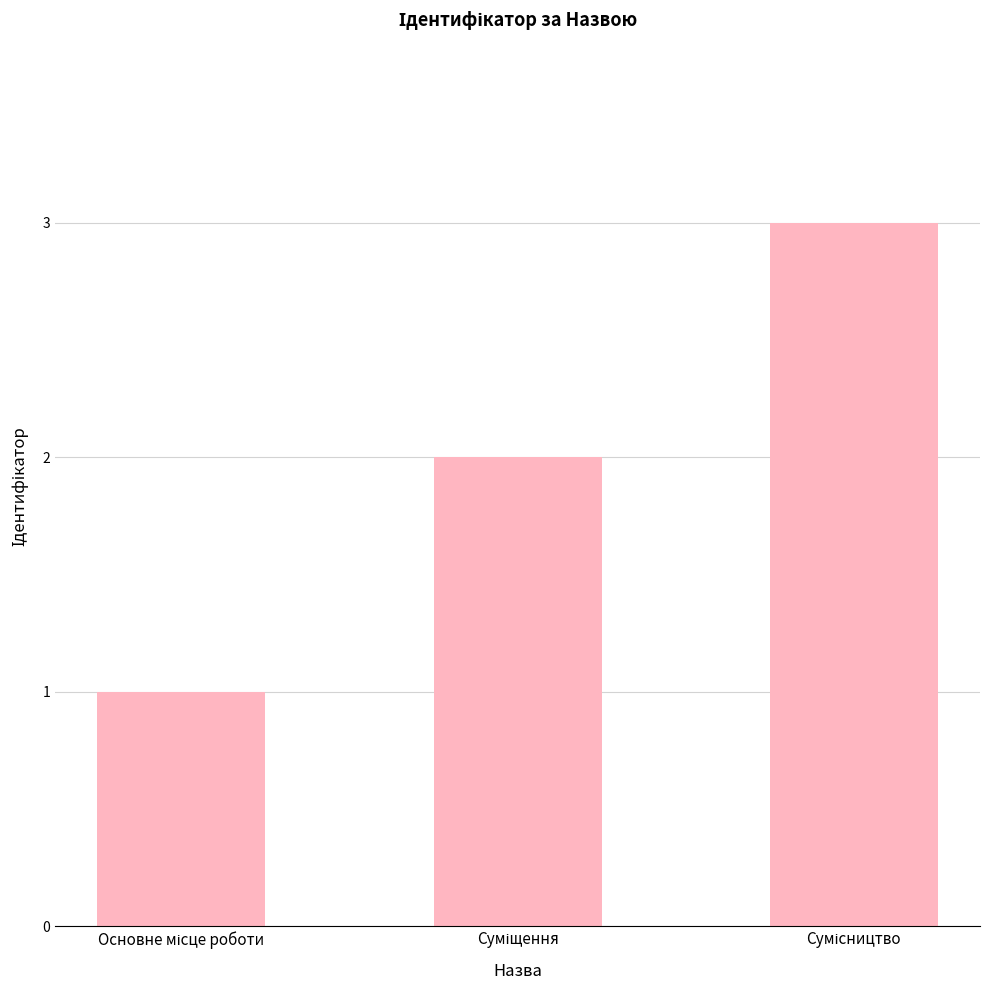

Reading left to right, what are all the values shown in this chart?

1	2	3